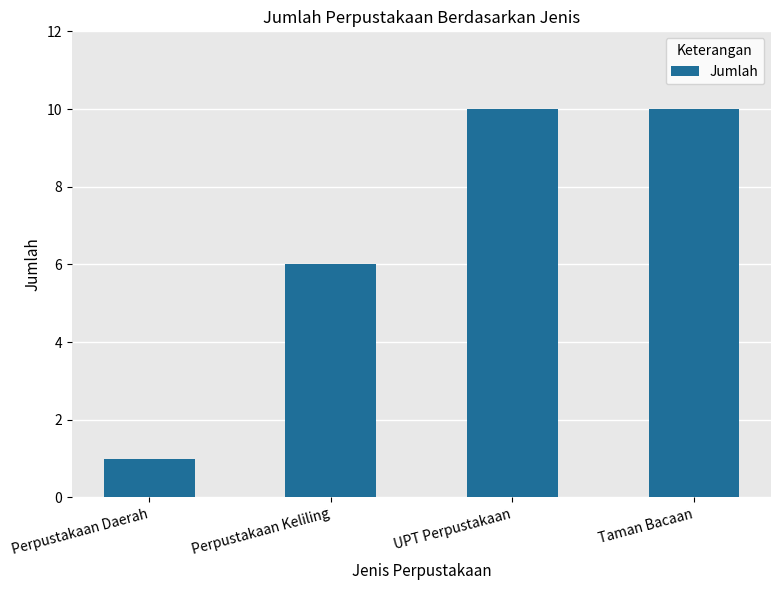

What is the greatest value displayed?

10